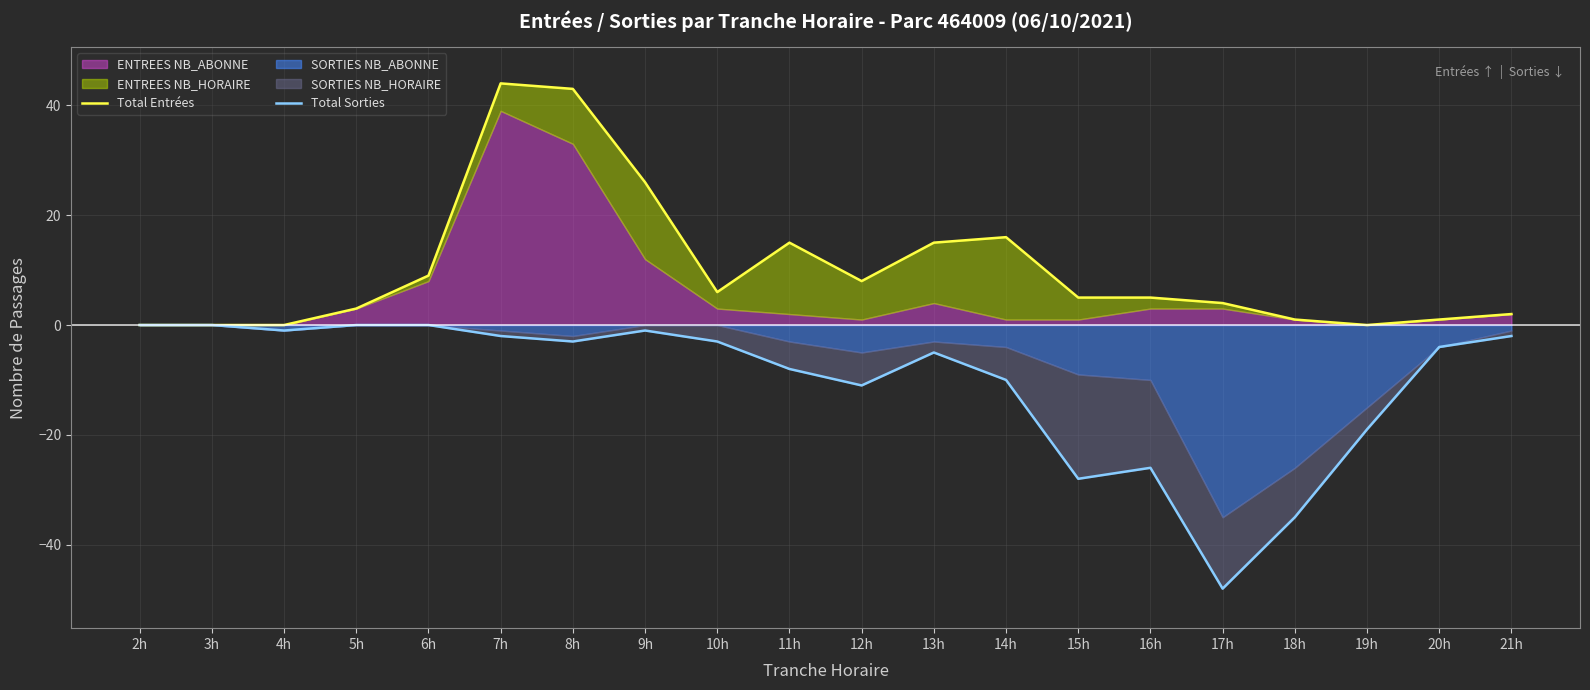

At how many categories does at least one series exceed 5?

9